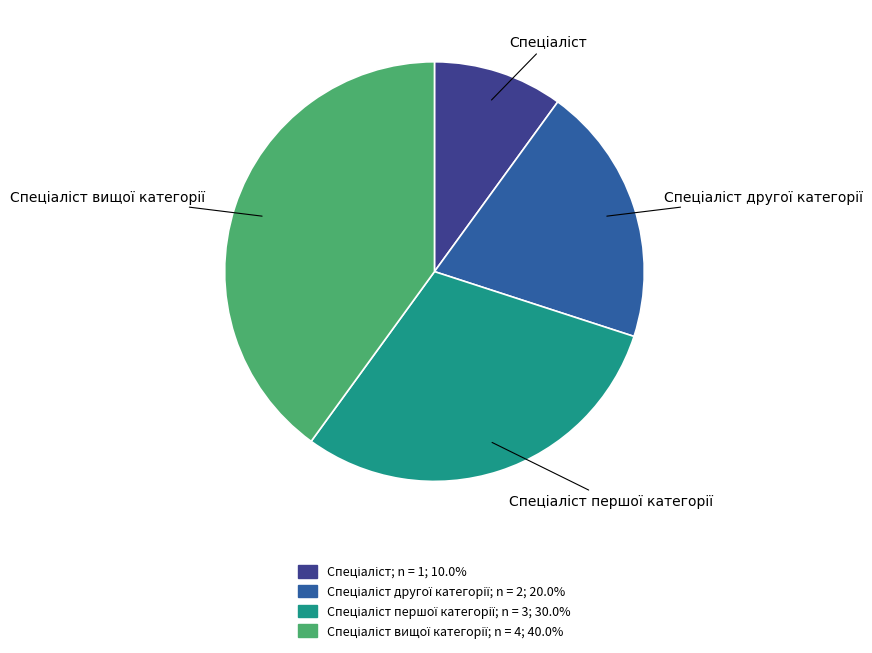

Does any single category account for the majority?

No